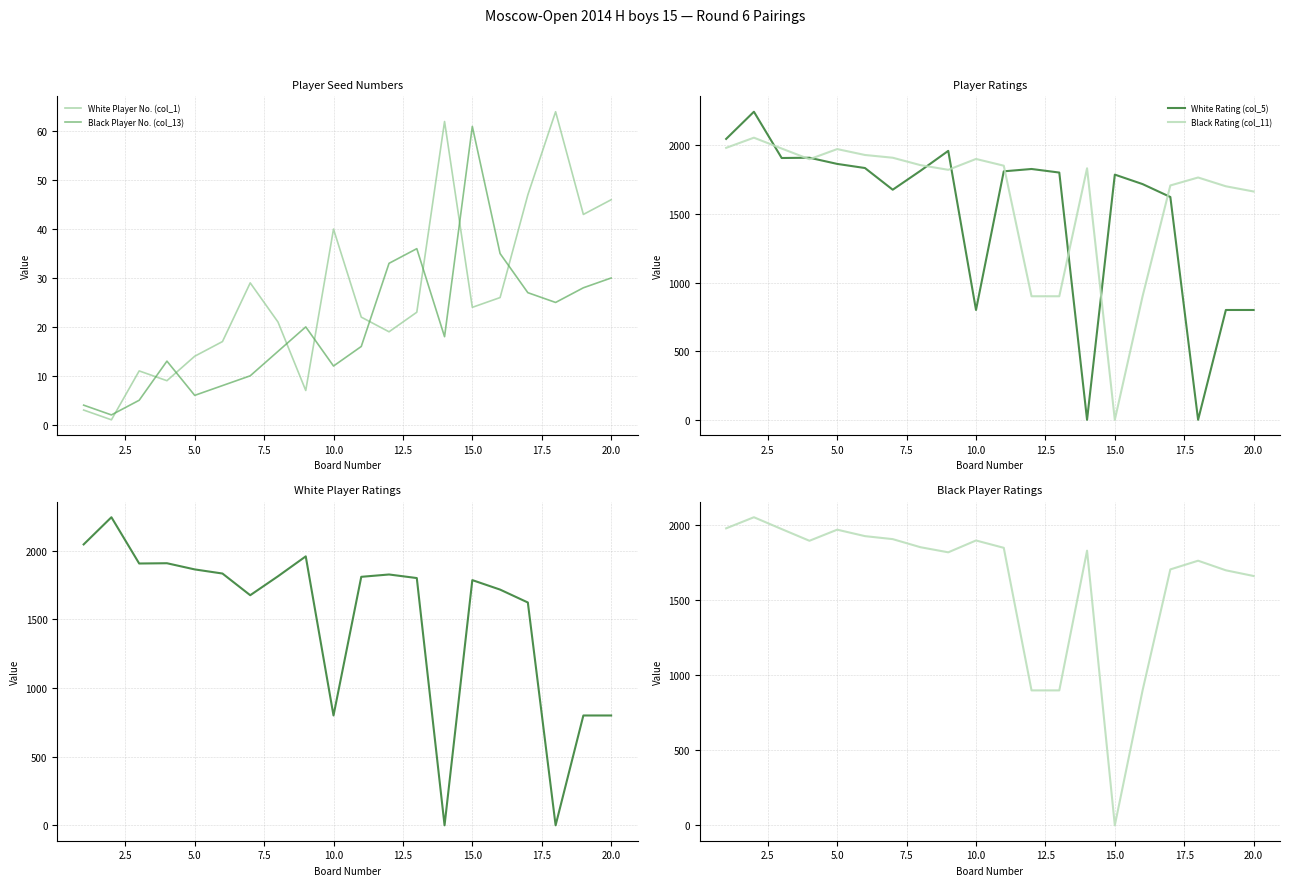

True or false: Black Player No. (col_13) and White Player No. (col_1) intersect in this chart.

True